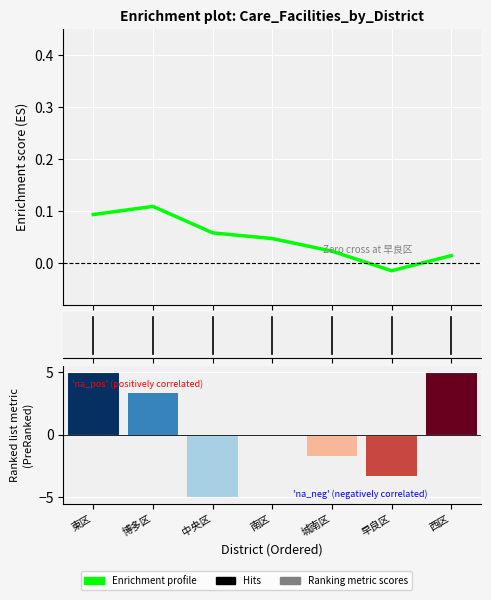

What is the approximate value of Ranking metric scores at 早良区?

-3.3